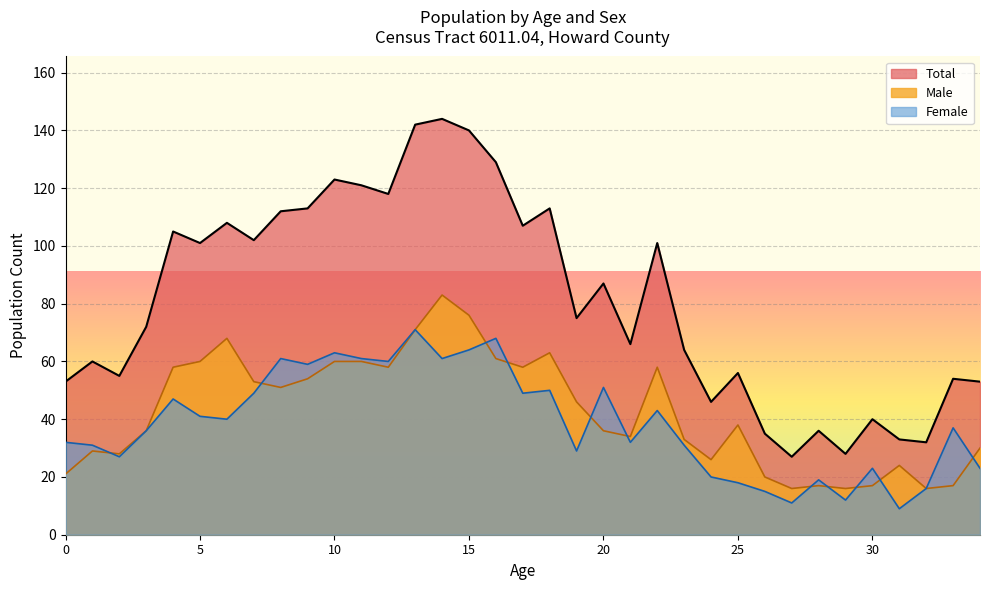

What is the value of the Male point at the 4th from the left?

36